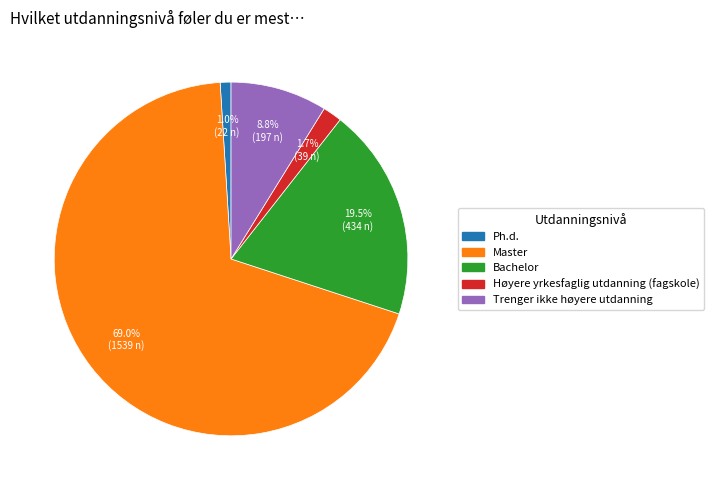

Count the number of slices in the pie.

5